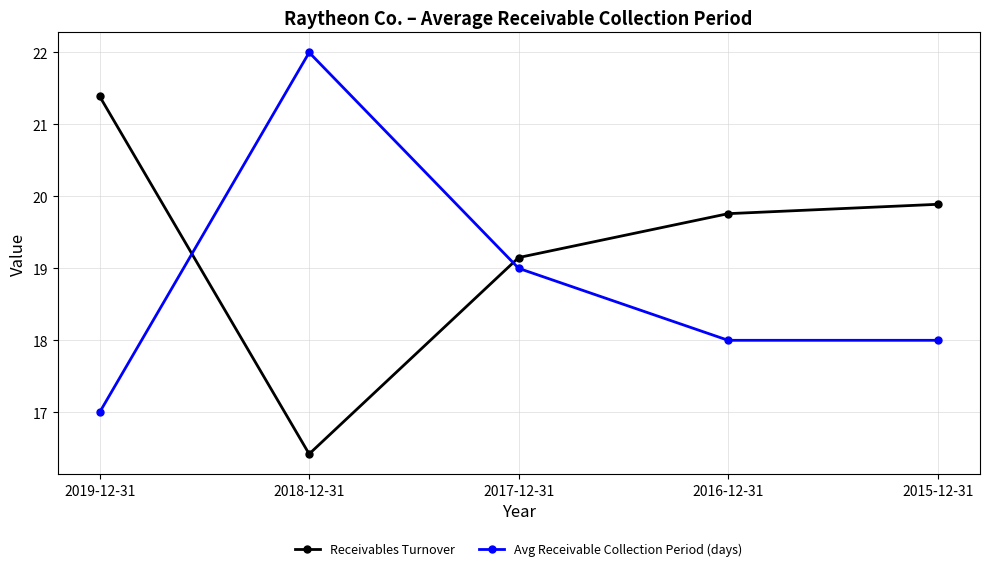

Between 2019-12-31 and 2015-12-31, which series saw the biggest shift?

Receivables Turnover